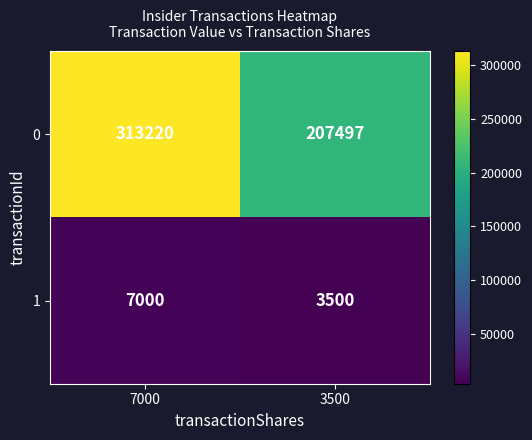

At 7000, list the series in order from largest to smallest.

0, 1